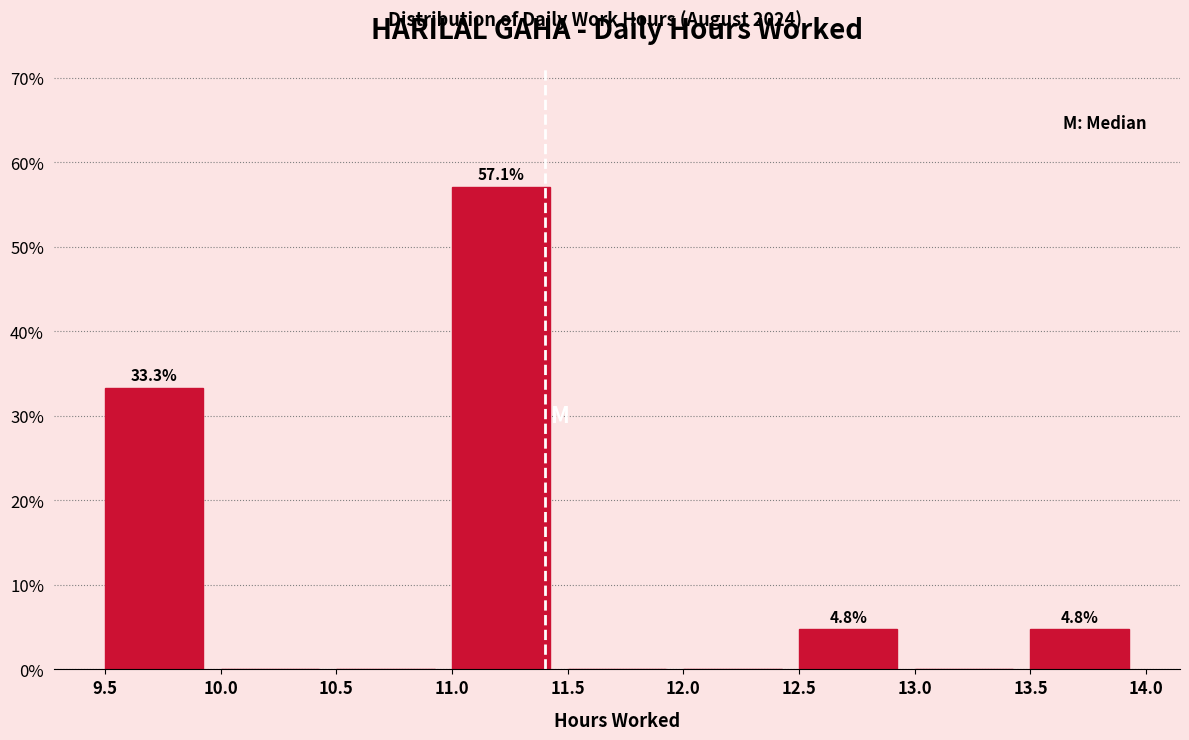

Which range on the x-axis has the tallest bar?

11.0 to 11.5